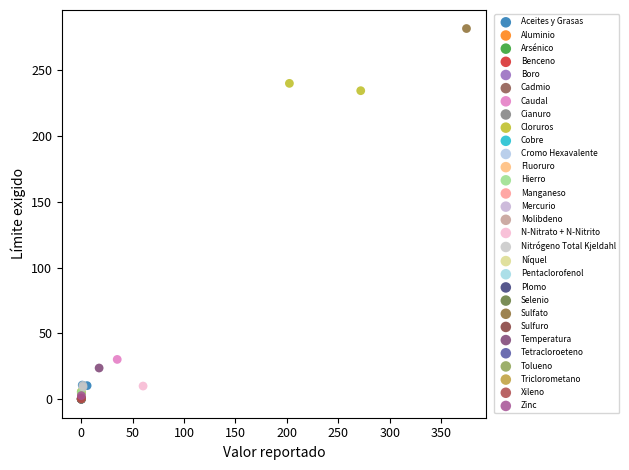

What are all the series names shown in the legend?

Aceites y Grasas, Aluminio, Arsénico, Benceno, Boro, Cadmio, Caudal, Cianuro, Cloruros, Cobre, Cromo Hexavalente, Fluoruro, Hierro, Manganeso, Mercurio, Molibdeno, N-Nitrato + N-Nitrito, Nitrógeno Total Kjeldahl, Níquel, Pentaclorofenol, Plomo, Selenio, Sulfato, Sulfuro, Temperatura, Tetracloroeteno, Tolueno, Triclorometano, Xileno, Zinc